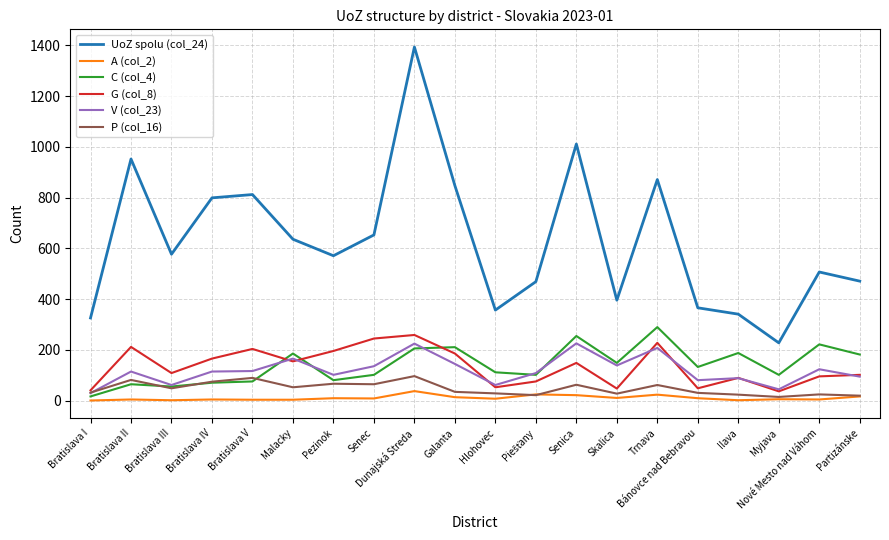

Which series has the largest range (max minus min)?

UoZ spolu (col_24)